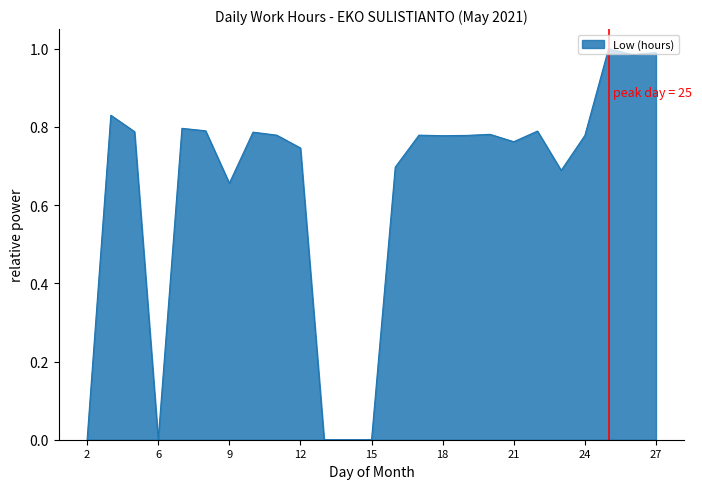

What is the average value?

0.6